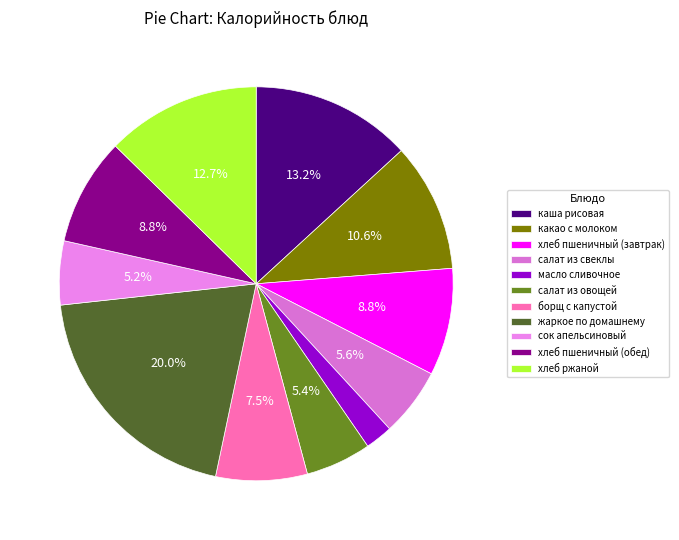

The хлеб ржаной slice represents 22% of the pie. True or false?

False